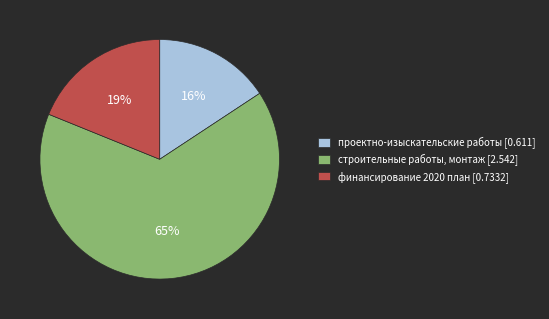

Do финансирование 2020 план [0.7332] and строительные работы, монтаж [2.542] together represent more than half of the pie?

Yes